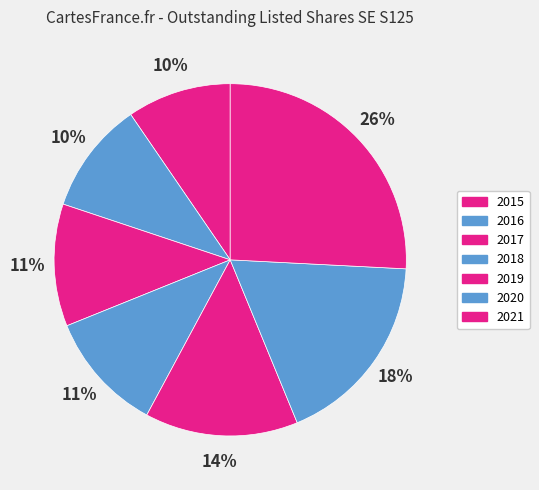

Which slice is the smallest?

2015